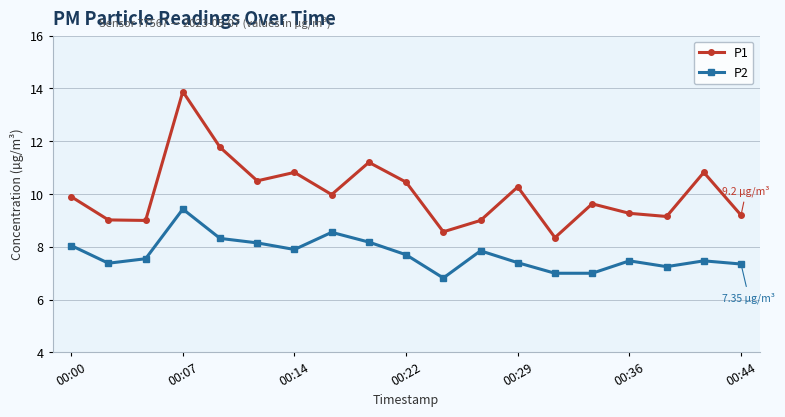

What are all the series names shown in the legend?

P1, P2